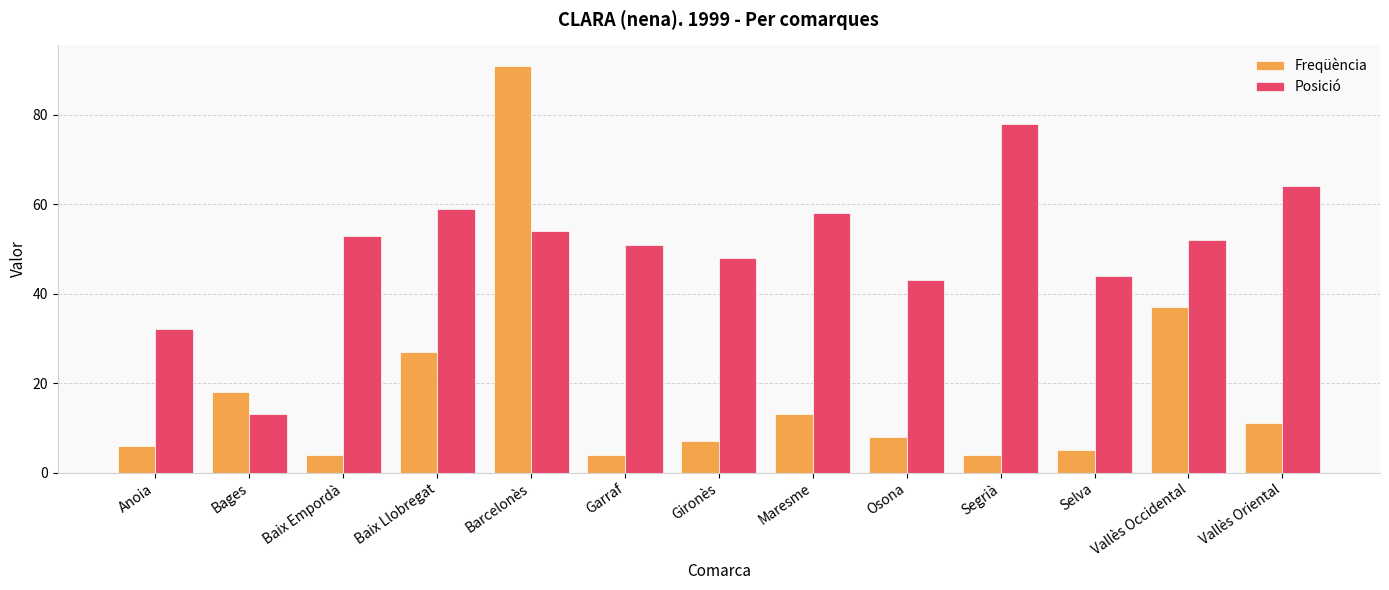

What position from the right is Selva?

3